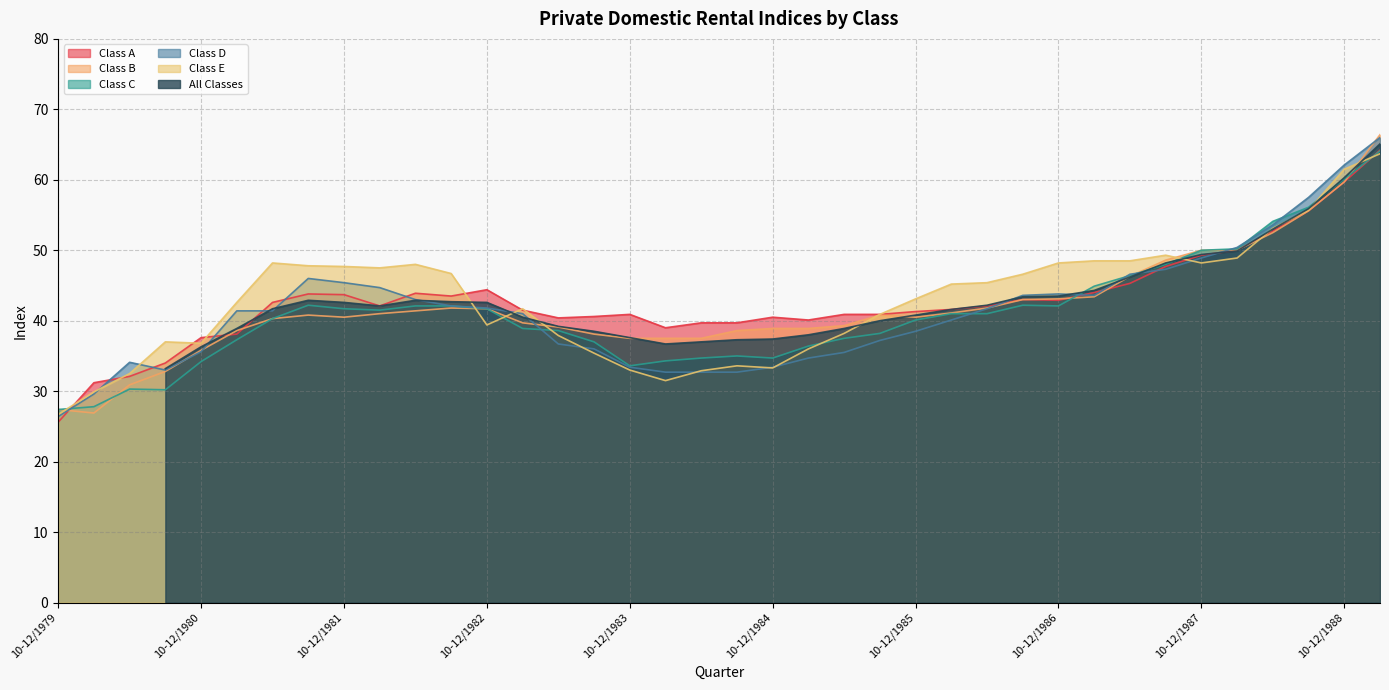

What is the approximate value of Class E at 07-09/1988?

55.7